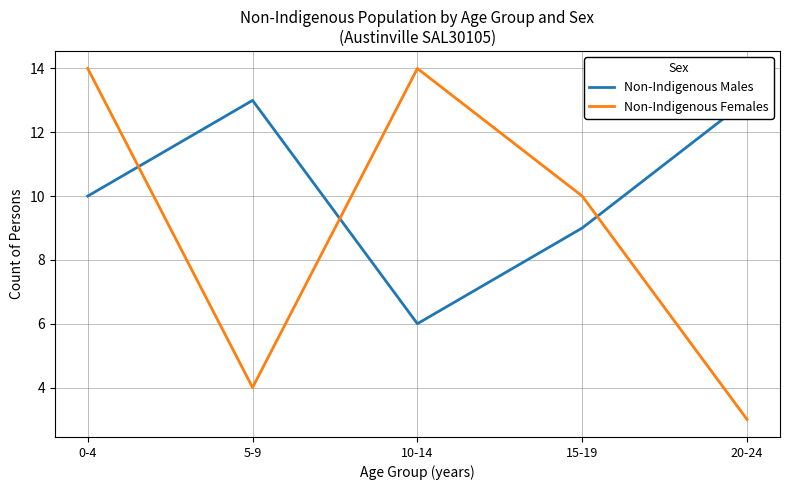

The value of Non-Indigenous Males at 15-19 is 6. True or false?

False